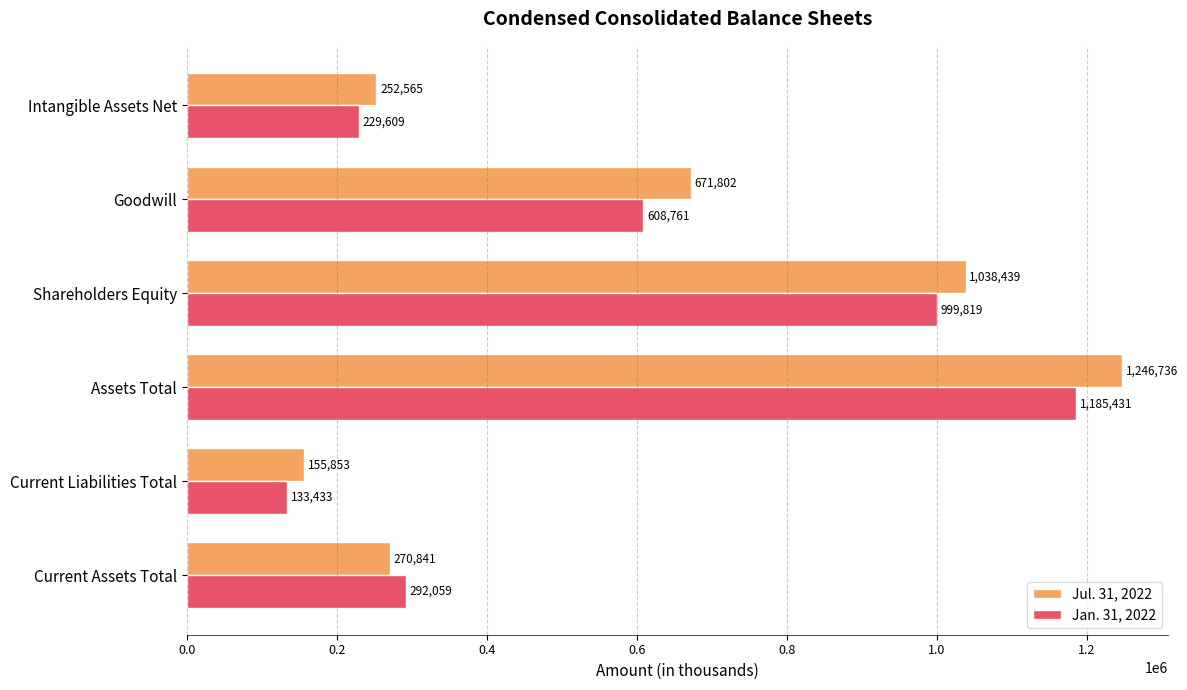

At Intangible Assets Net, list the series in order from largest to smallest.

Jul. 31, 2022, Jan. 31, 2022